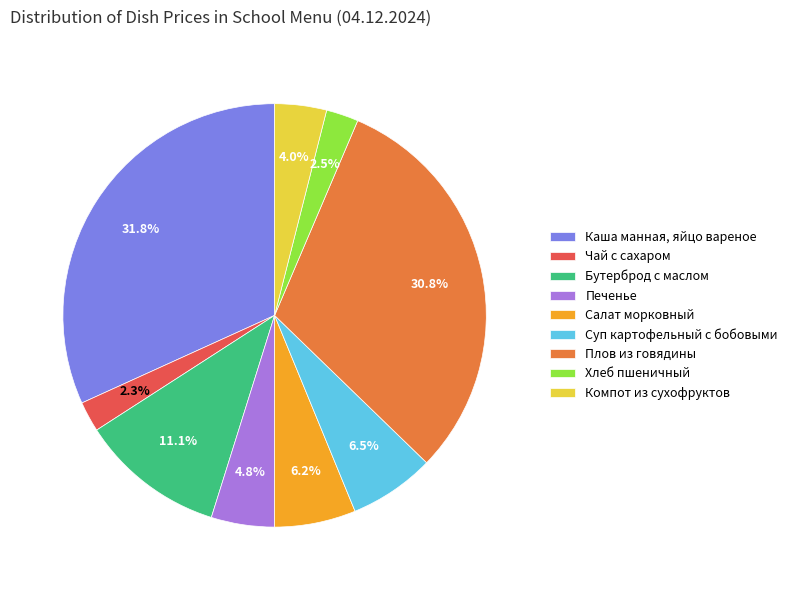

True or false: Бутерброд с маслом accounts for 1% of the total.

False